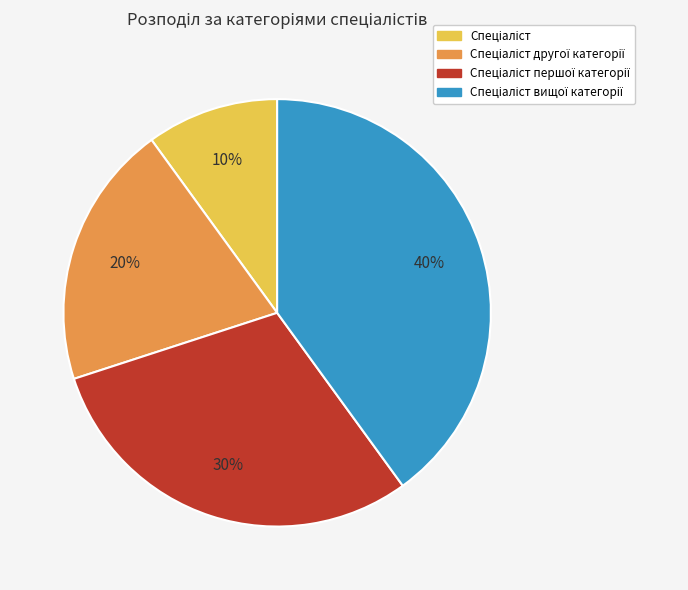

To the nearest percent, what is the difference between the largest and smallest slice percentages?

30%